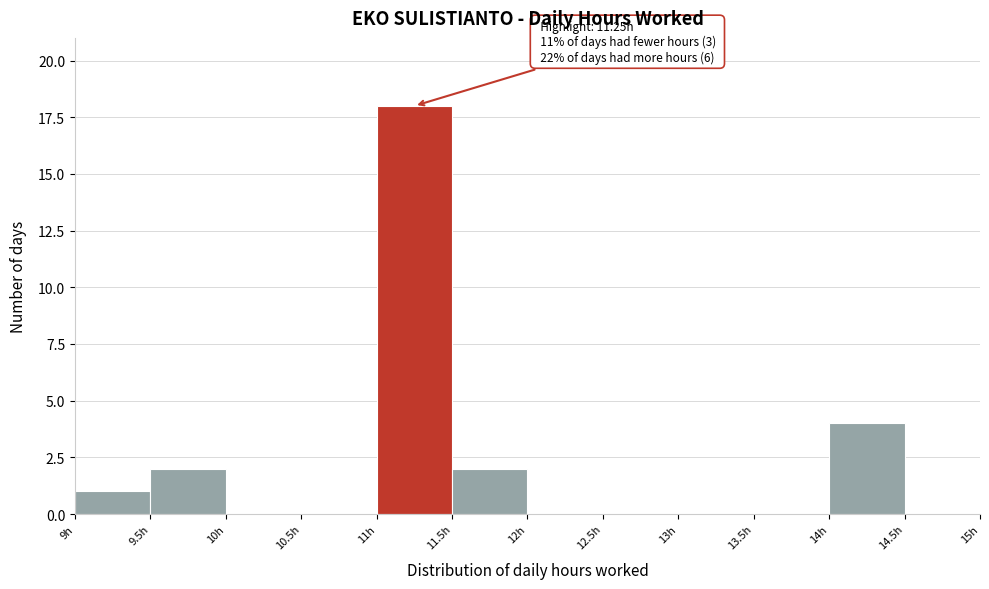

Over which range of the x-axis is the bar tallest?

11.0 to 11.5